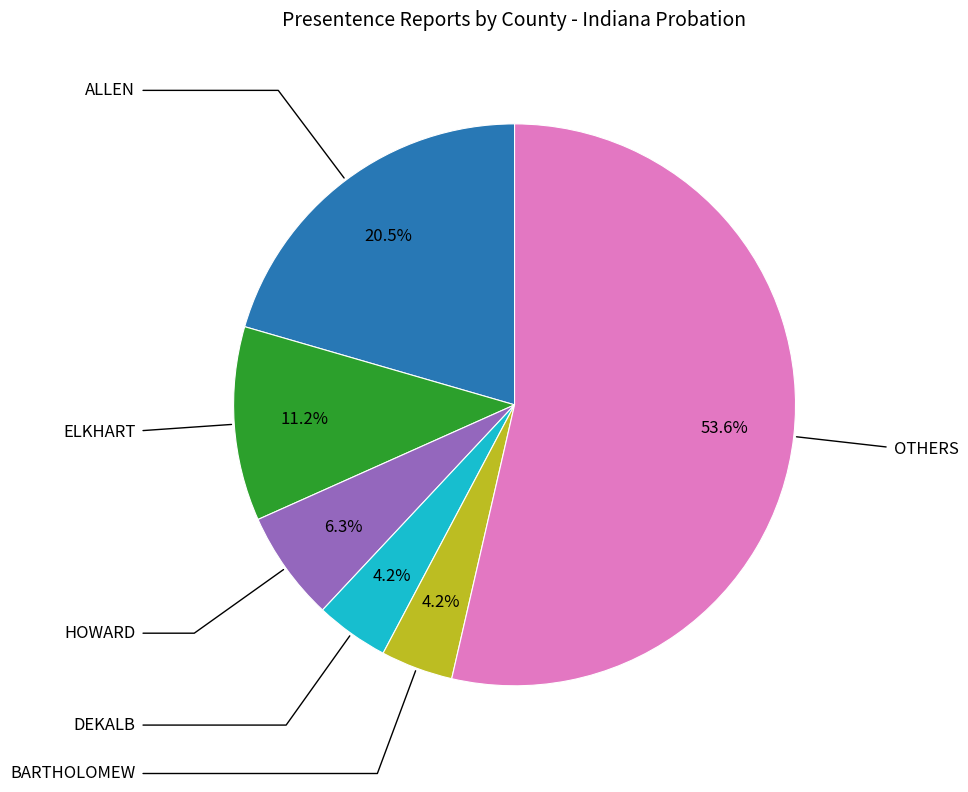

Does any single category account for the majority?

Yes